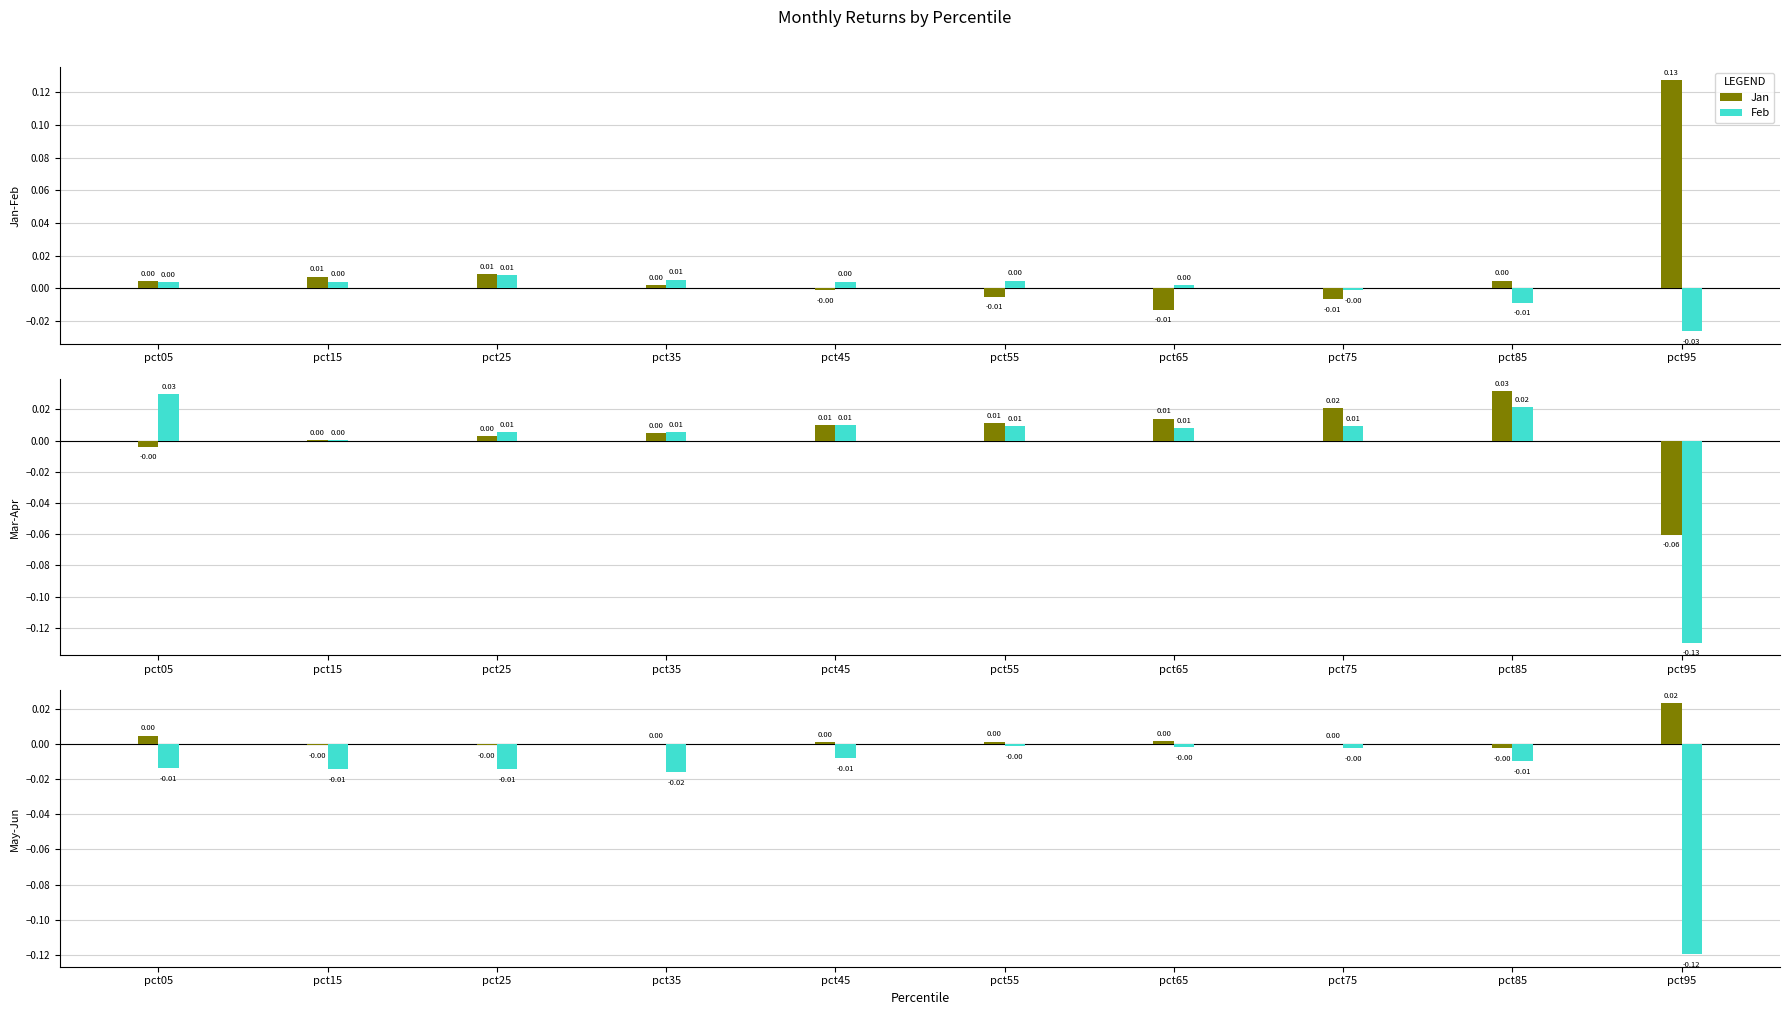

Is it true that Feb equals 0.0 at pct05?

True